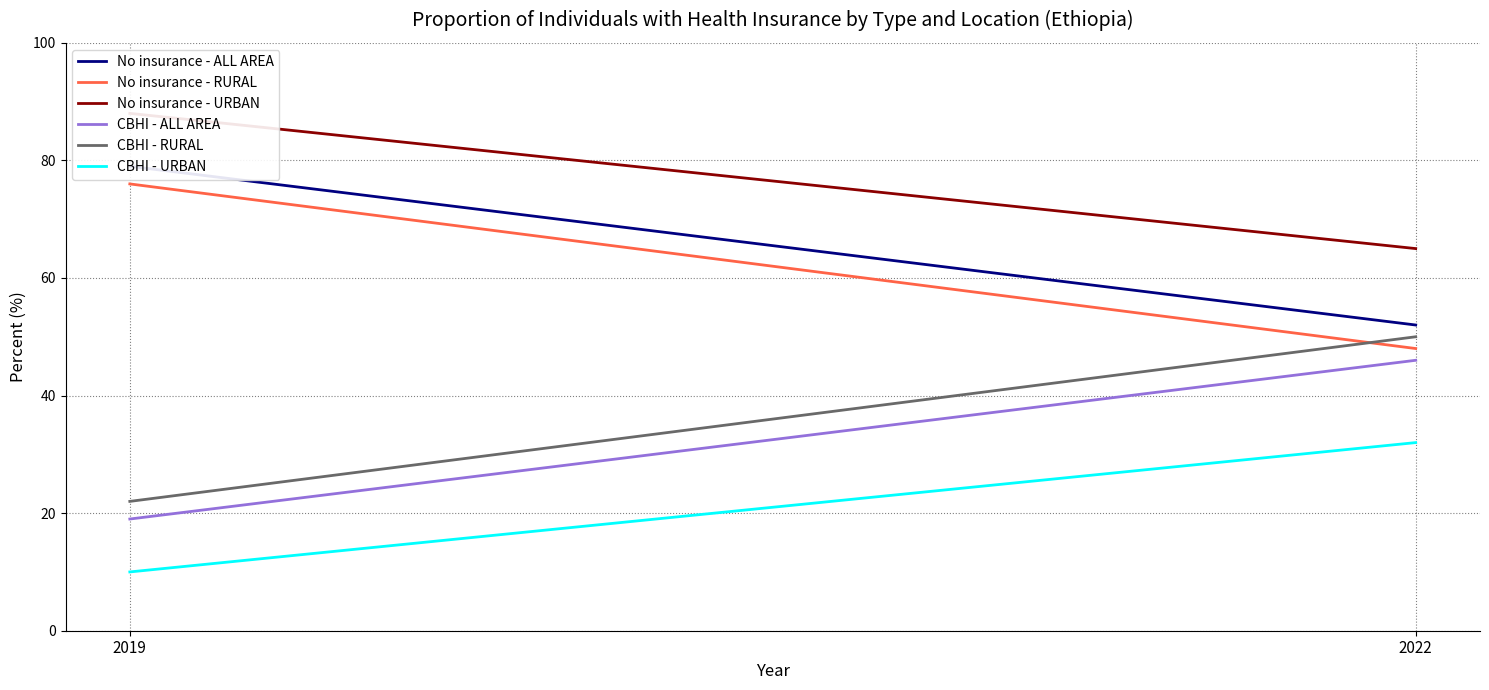

Which series changed the most between 2019 and 2022?

No insurance - RURAL